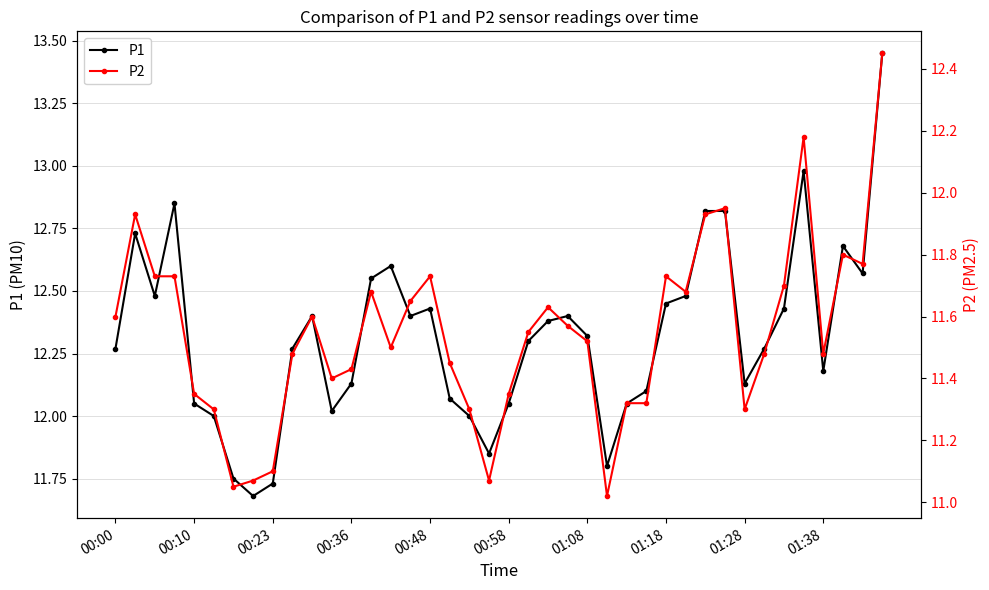

Does the chart display data point markers on the line(s)?

Yes